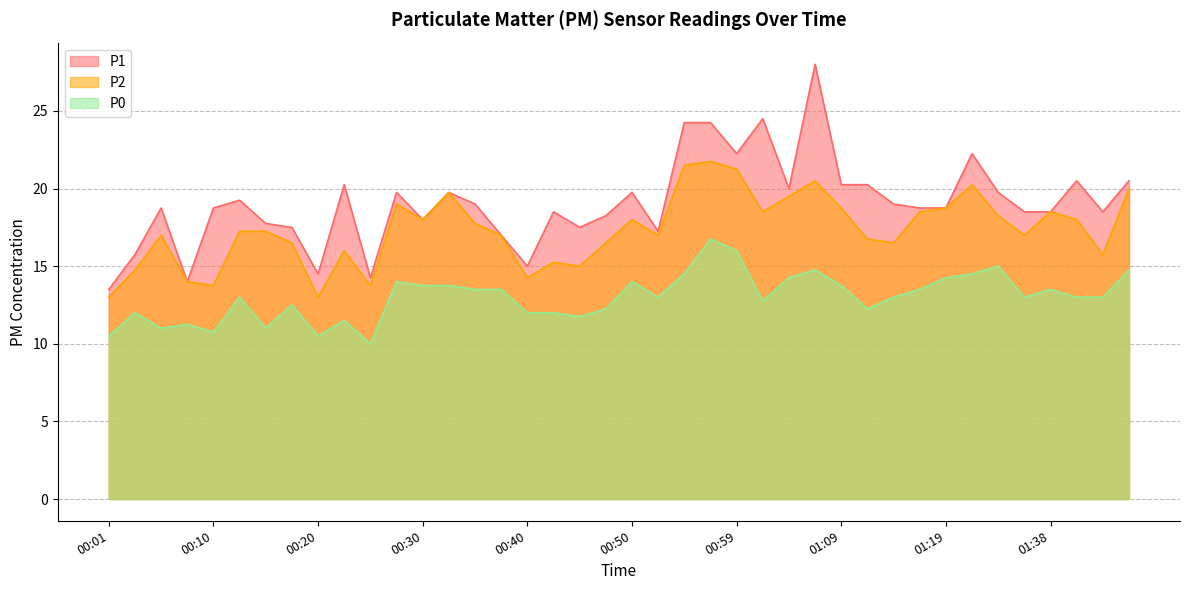

In P2, how many points are lower than both neighbors (excluding endpoints)?

11